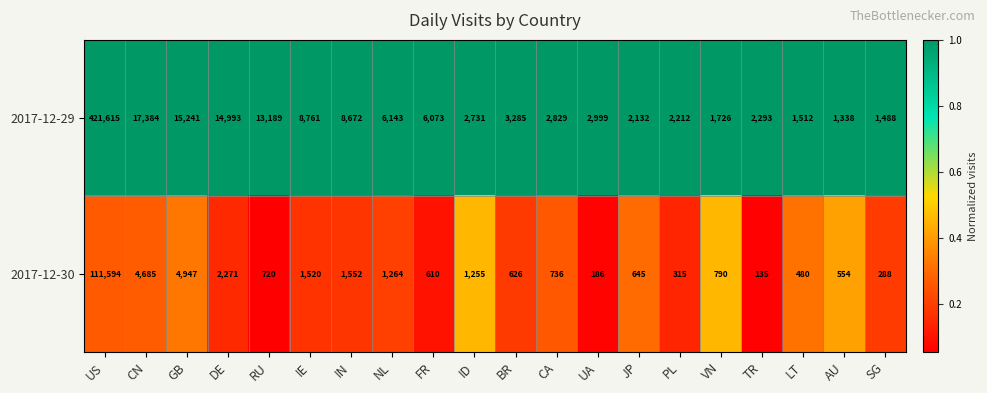

What is the total value across all series at PL?

2527